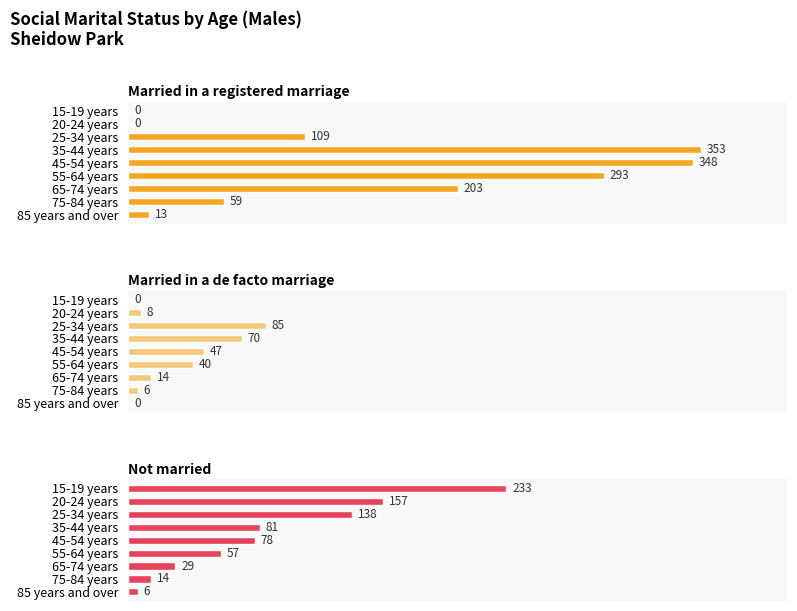

Rank the categories by Not married value from highest to lowest.

15-19 years, 20-24 years, 25-34 years, 35-44 years, 45-54 years, 55-64 years, 65-74 years, 75-84 years, 85 years and over